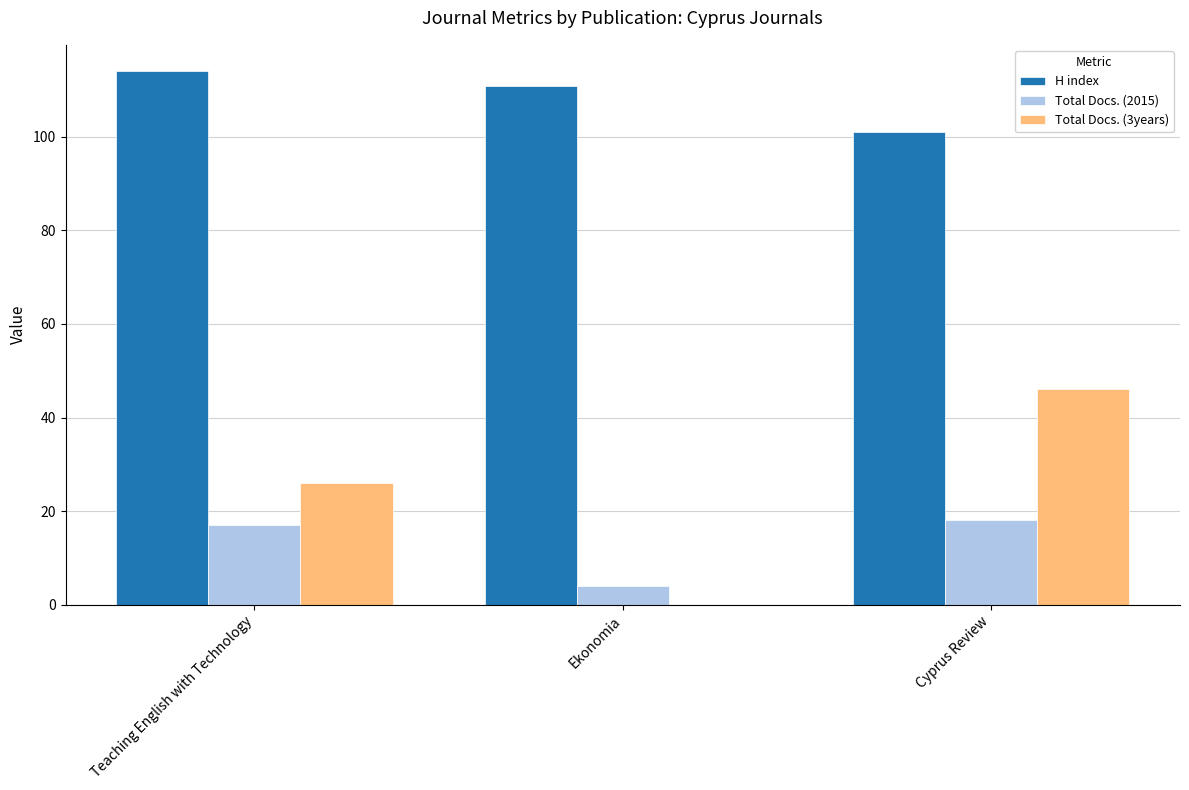

What is the spread (max minus min) of values at Teaching English with Technology?

97